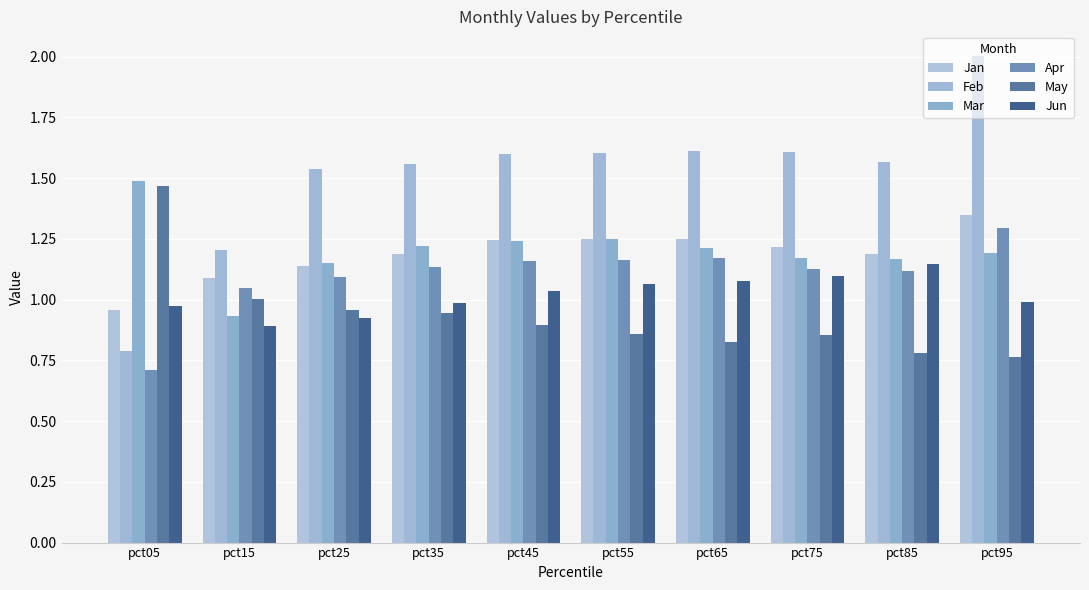

What is the difference between the maximum and minimum values in the Mar series?

0.6